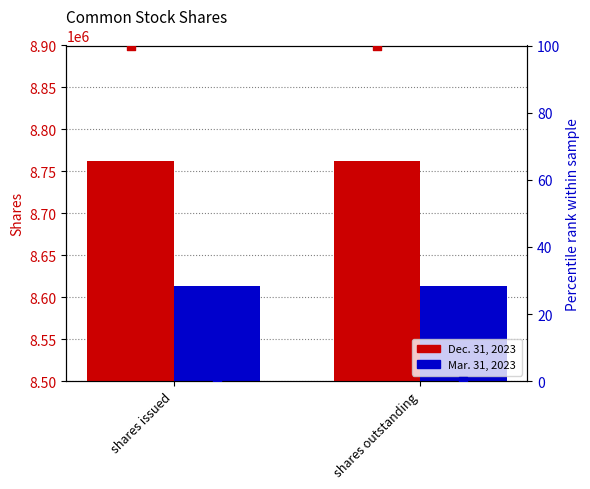

Which series has the largest total across all categories?

Dec. 31, 2023